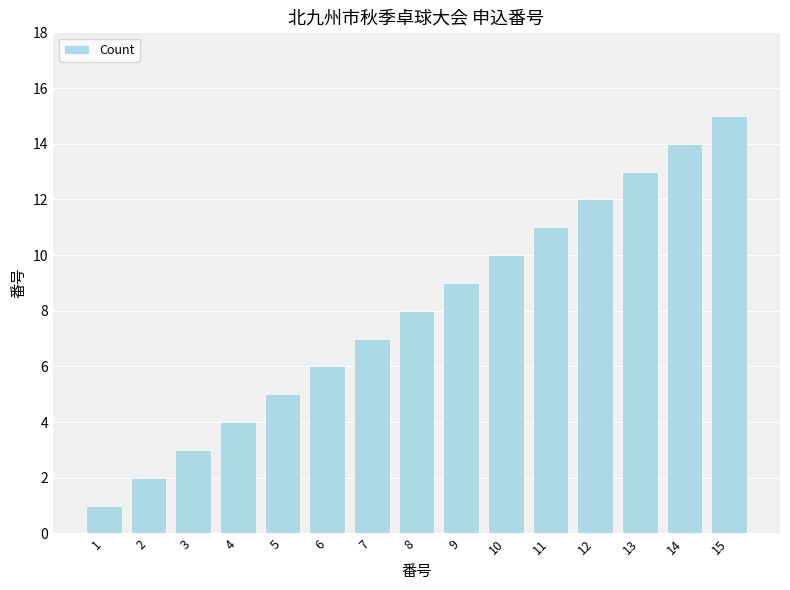

Reading right to left, extract all data points from this chart.

15	14	13	12	11	10	9	8	7	6	5	4	3	2	1